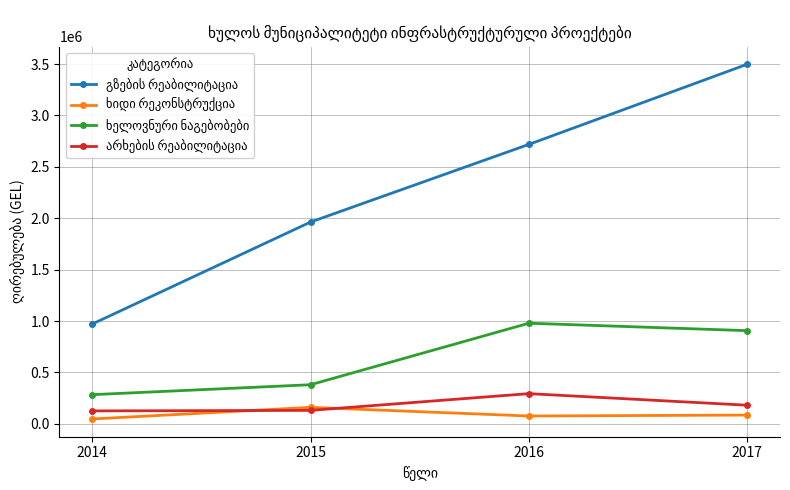

How many lines are shown in the chart?

4